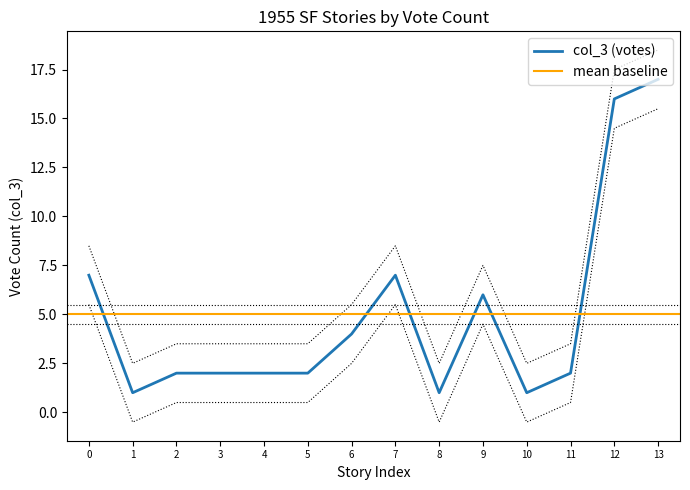

At which label does col_3 (votes) reach its peak?

13